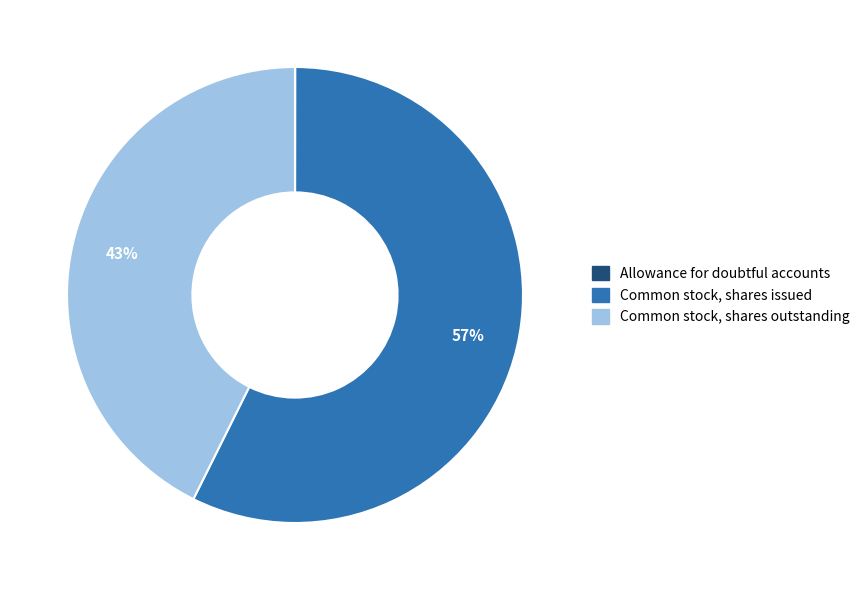

Which has a higher value, Common stock, shares outstanding or Common stock, shares issued?

Common stock, shares issued